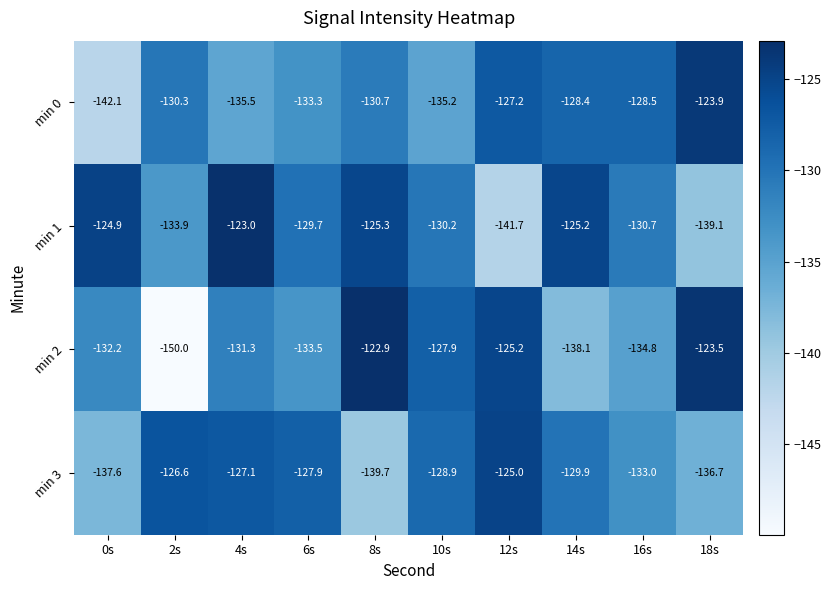

Which series has the largest total across all categories?

min 1